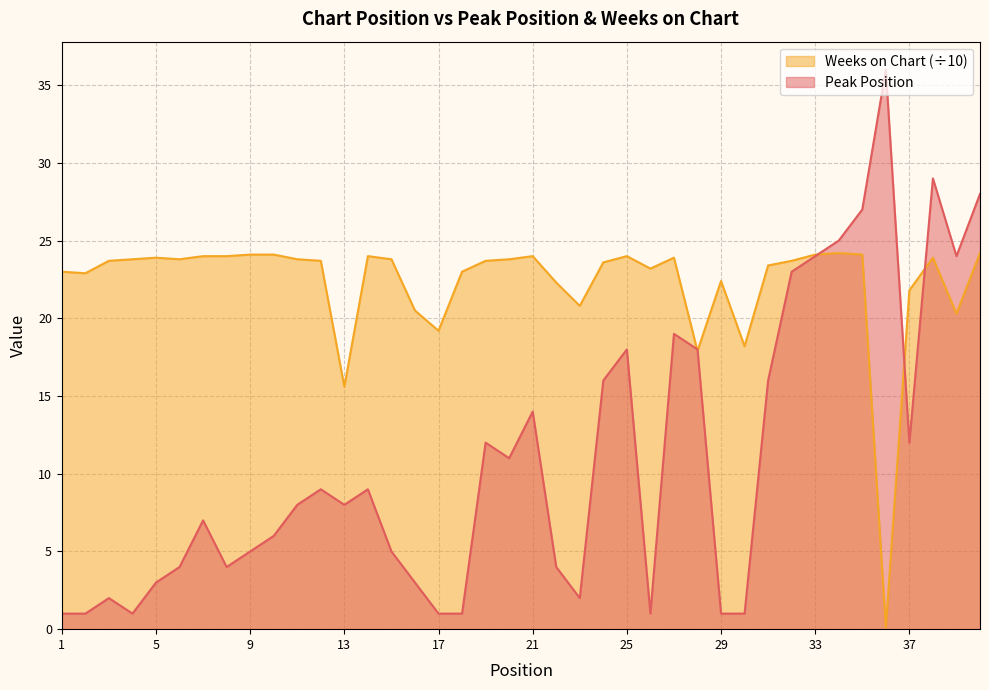

Which series has the largest range (max minus min)?

Peak Position